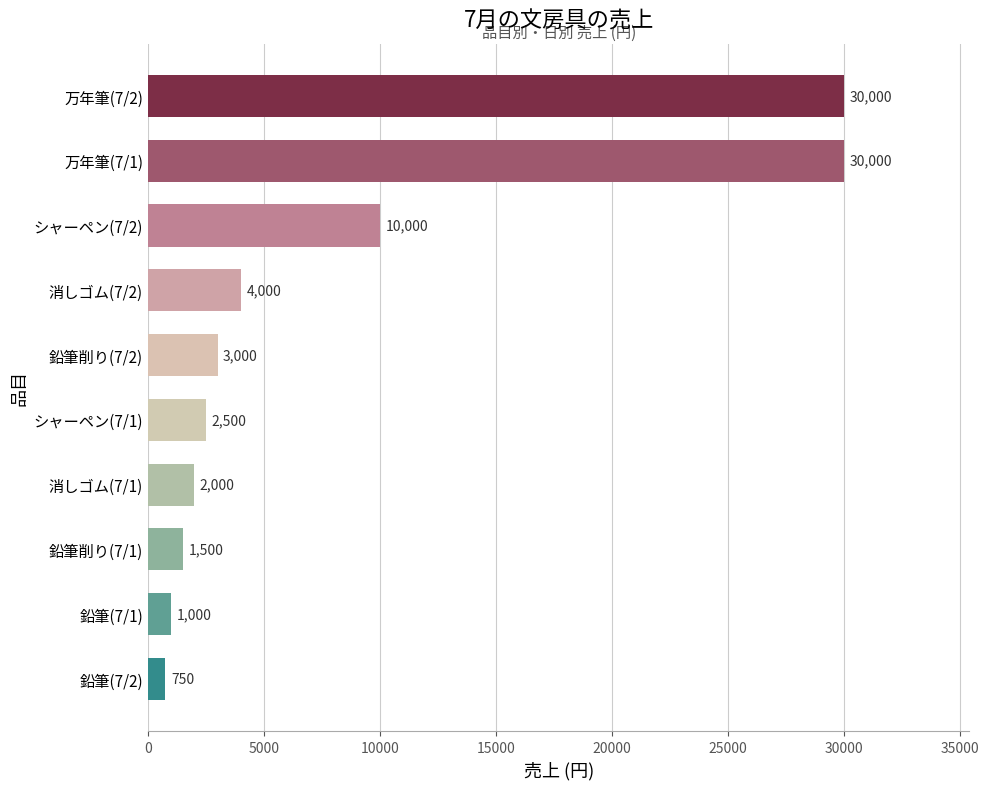

What is the greatest value displayed?

30000